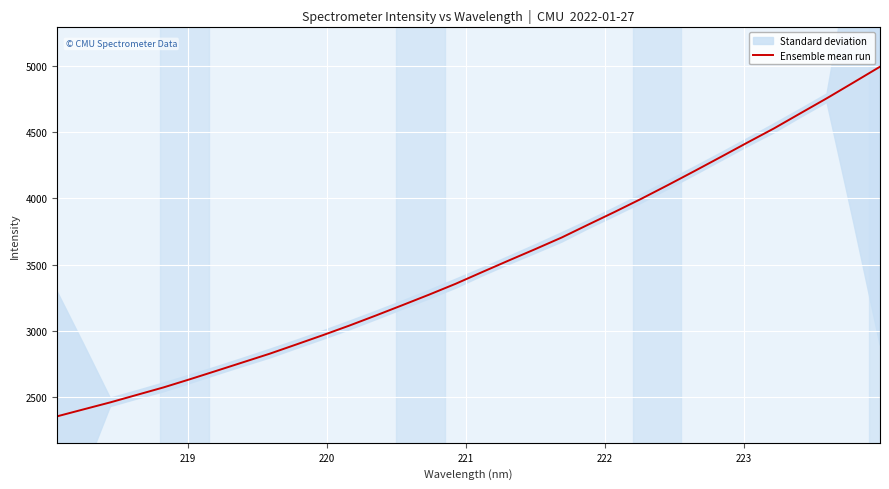

What is the minimum value for Ensemble mean run?

2356.9